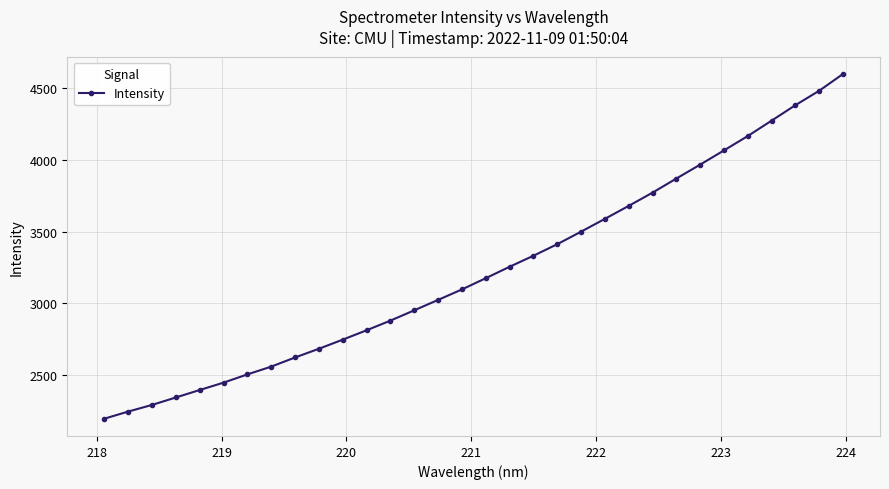

What is the difference between the second highest and second lowest values?

2241.7